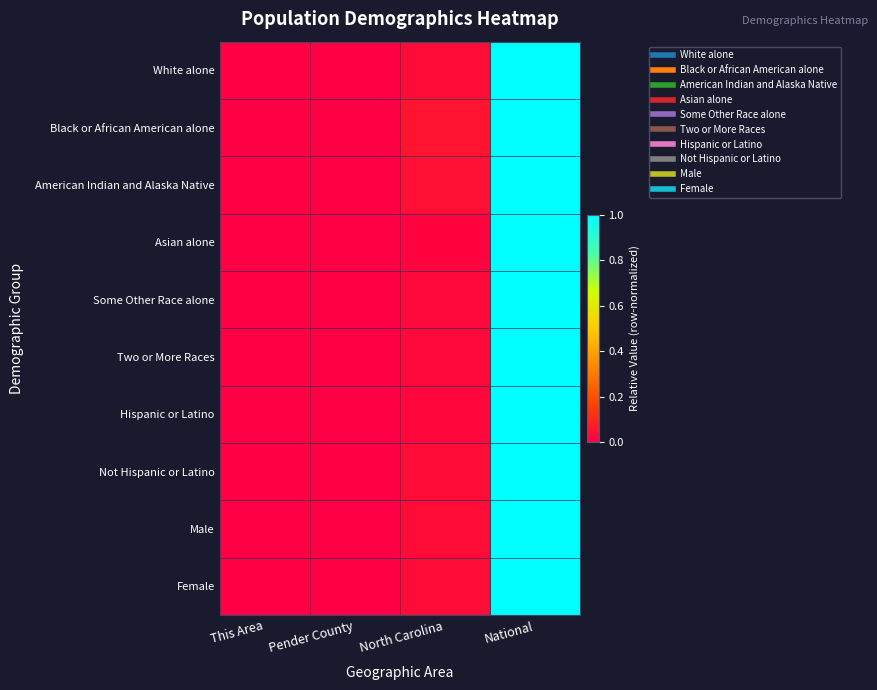

Reading right to left, extract all data points from this chart.

White alone: National=1.0	North Carolina=0.0	Pender County=0.0	This Area=0.0
Black or African American alone: National=1.0	North Carolina=0.1	Pender County=0.0	This Area=0.0
American Indian and Alaska Native: National=1.0	North Carolina=0.0	Pender County=0.0	This Area=0.0
Asian alone: National=1.0	North Carolina=0.0	Pender County=0.0	This Area=0.0
Some Other Race alone: National=1.0	North Carolina=0.0	Pender County=0.0	This Area=0.0
Two or More Races: National=1.0	North Carolina=0.0	Pender County=0.0	This Area=0.0
Hispanic or Latino: National=1.0	North Carolina=0.0	Pender County=0.0	This Area=0.0
Not Hispanic or Latino: National=1.0	North Carolina=0.0	Pender County=0.0	This Area=0.0
Male: National=1.0	North Carolina=0.0	Pender County=0.0	This Area=0.0
Female: National=1.0	North Carolina=0.0	Pender County=0.0	This Area=0.0